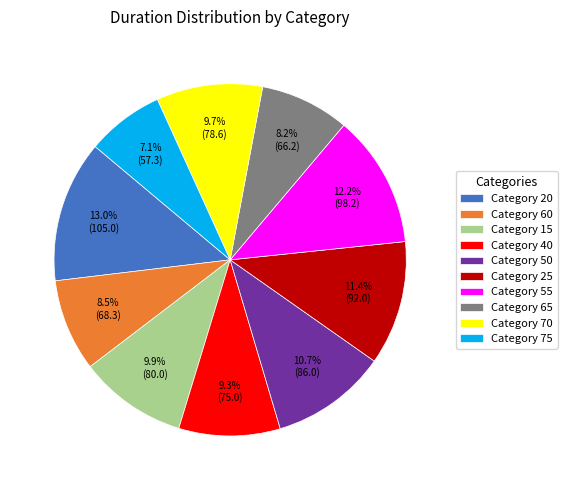

What is the ratio of the value at Category 60 to the value at Category 50?

0.8